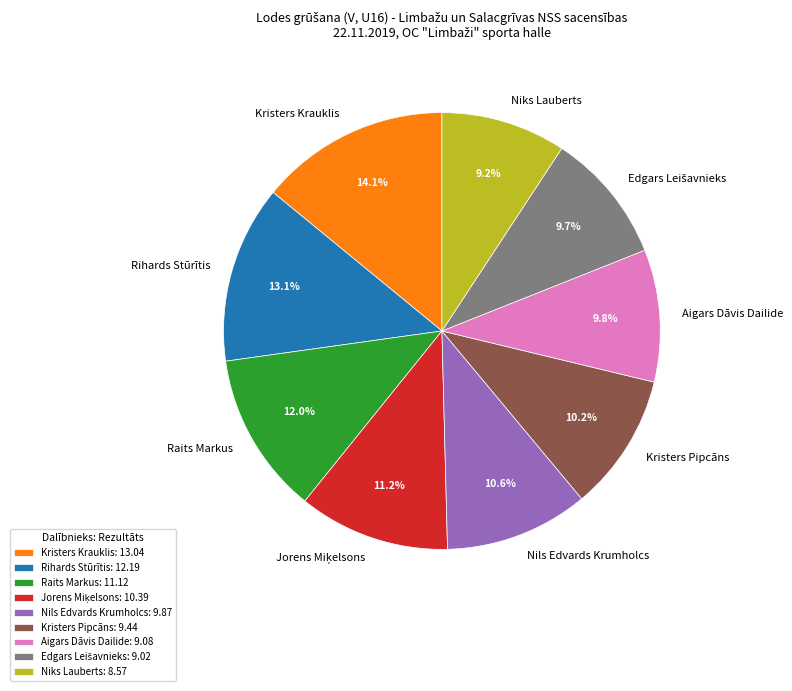

Does any single category account for the majority?

No